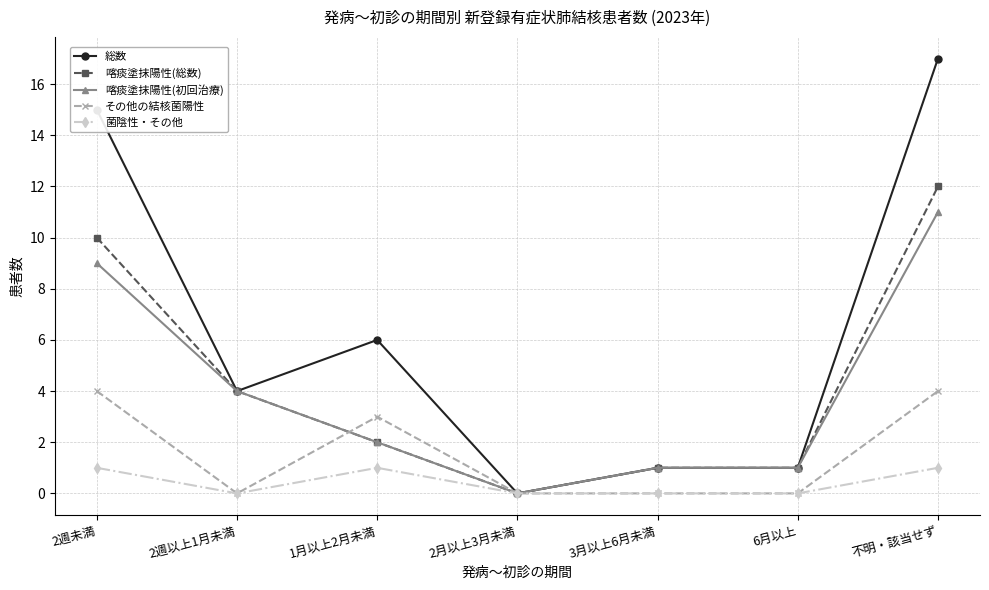

Reading left to right, list all the values displayed in this chart.

総数: 15	4	6	0	1	1	17
喀痰塗抹陽性(総数): 10	4	2	0	1	1	12
喀痰塗抹陽性(初回治療): 9	4	2	0	1	1	11
その他の結核菌陽性: 4	0	3	0	0	0	4
菌陰性・その他: 1	0	1	0	0	0	1